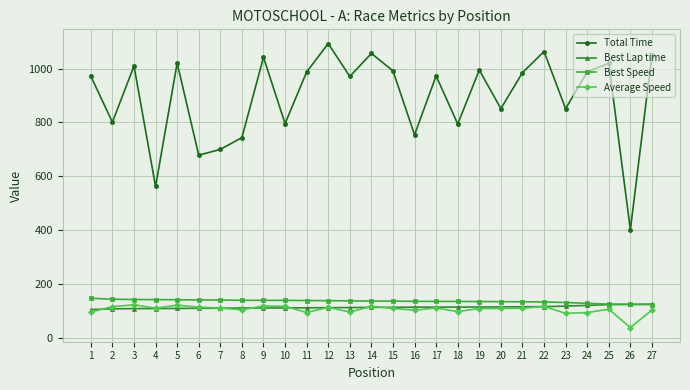

What is the sum of all Best Lap time values?

3075.1